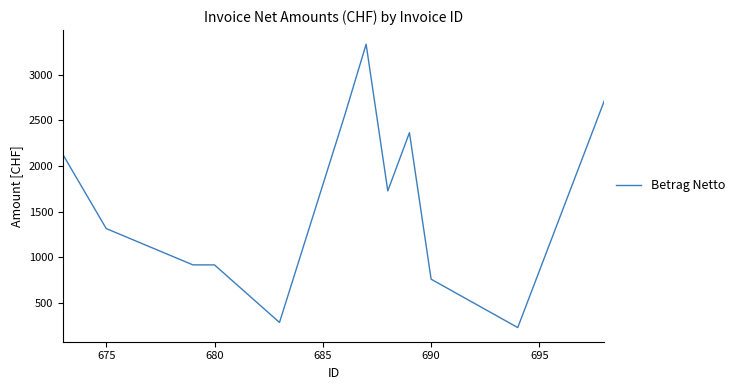

What is the minimum value shown in the chart?

233.0